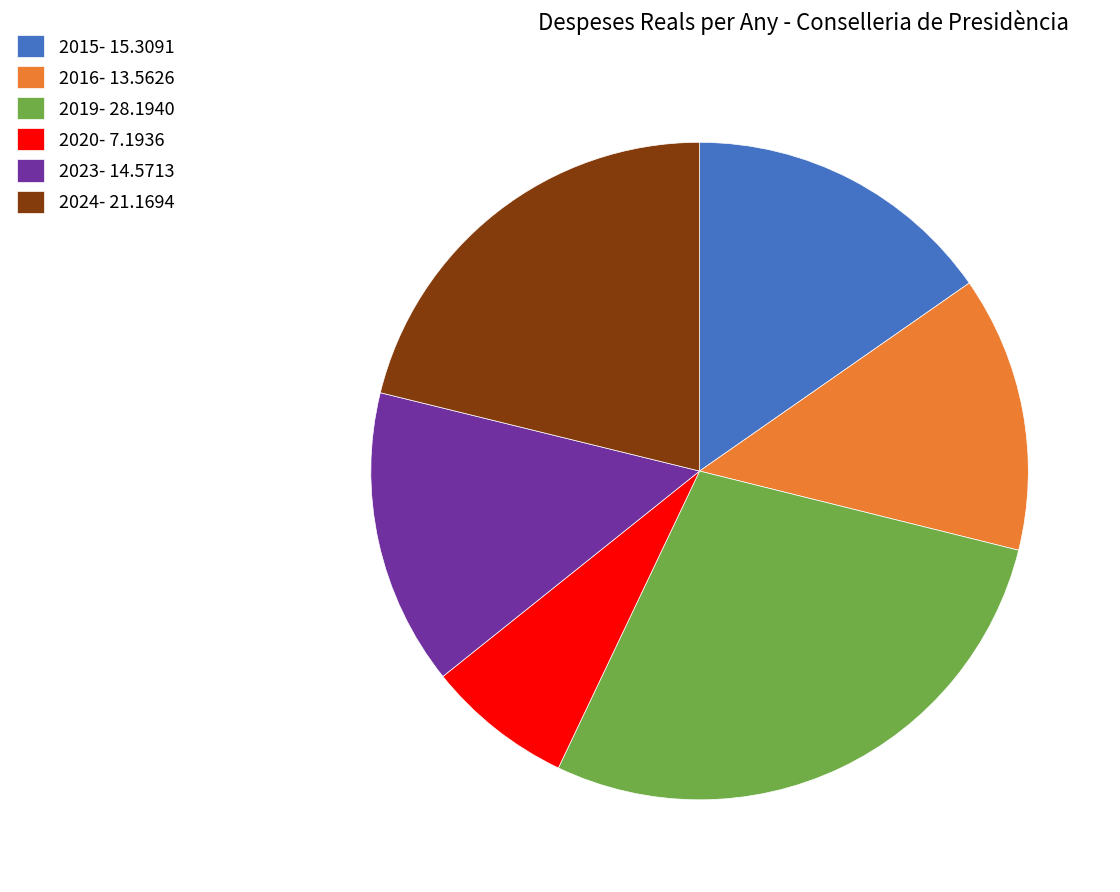

Which has a higher value, 2020 or 2016?

2016